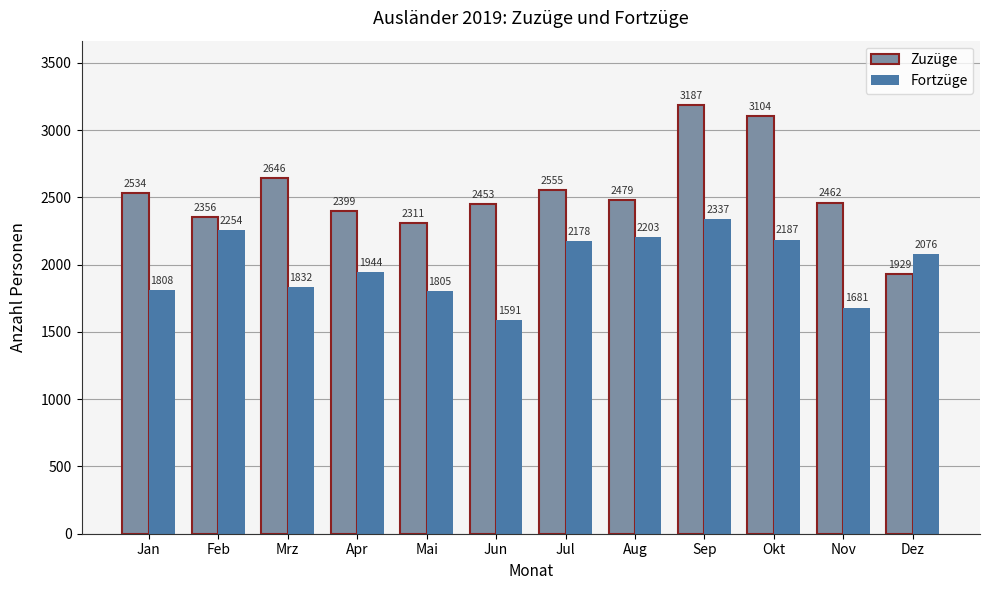

Does the chart contain any negative values?

No